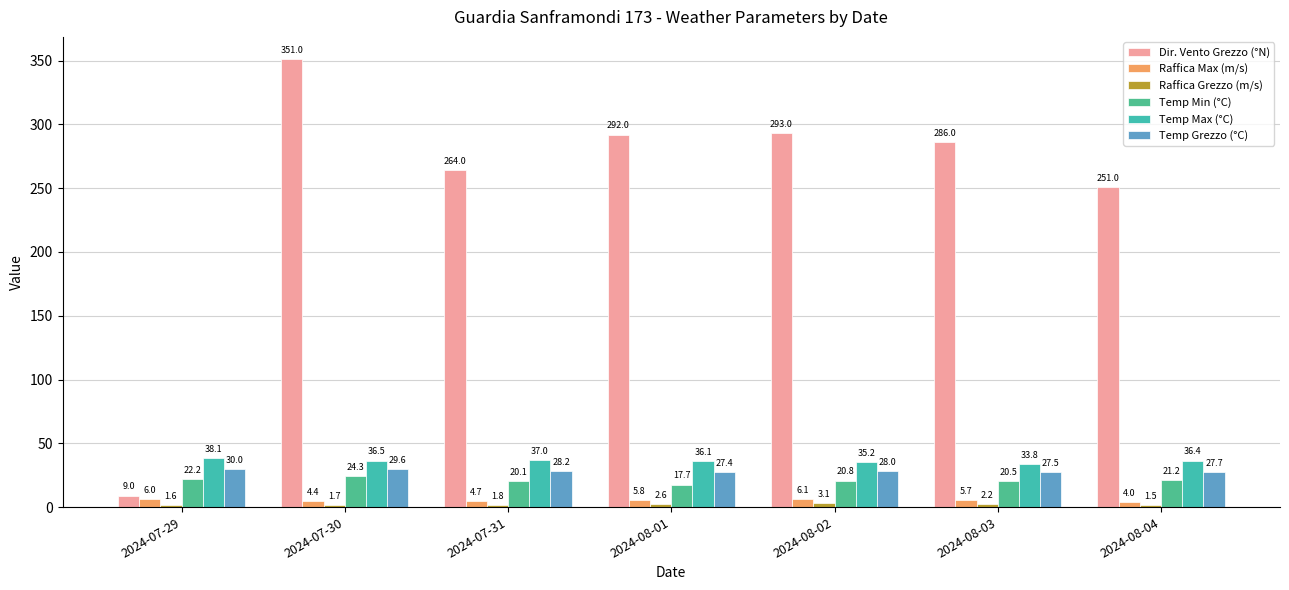

At 2024-07-29, list the series in order from smallest to largest.

Raffica Grezzo (m/s), Raffica Max (m/s), Dir. Vento Grezzo (°N), Temp Min (°C), Temp Grezzo (°C), Temp Max (°C)